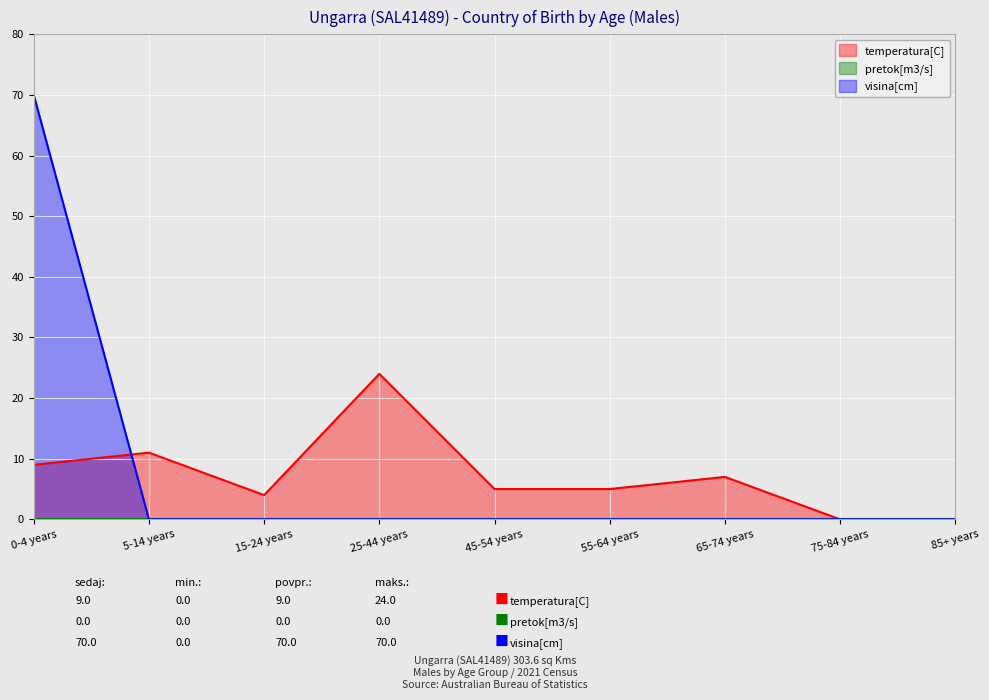

Between 5-14 years and 75-84 years, which series saw the biggest shift?

temperatura[C]